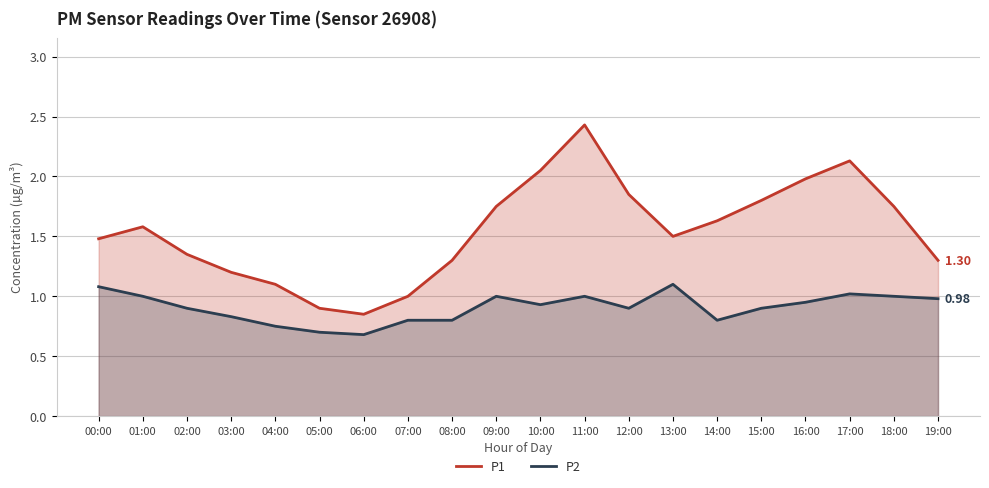

At how many categories does at least one series exceed 0?

20